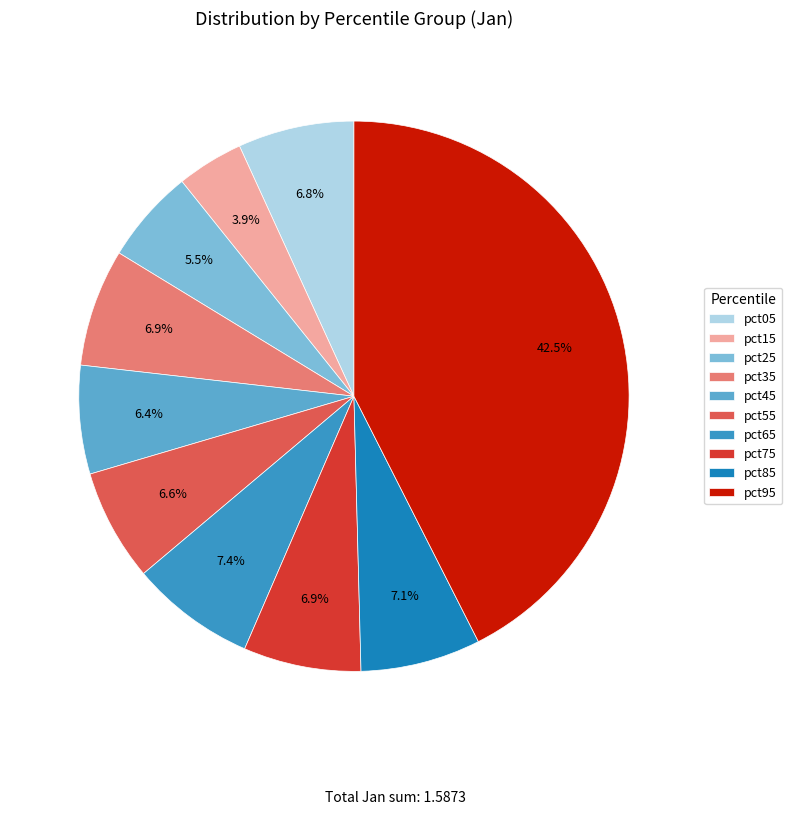

What is the smallest slice in the pie chart?

pct15